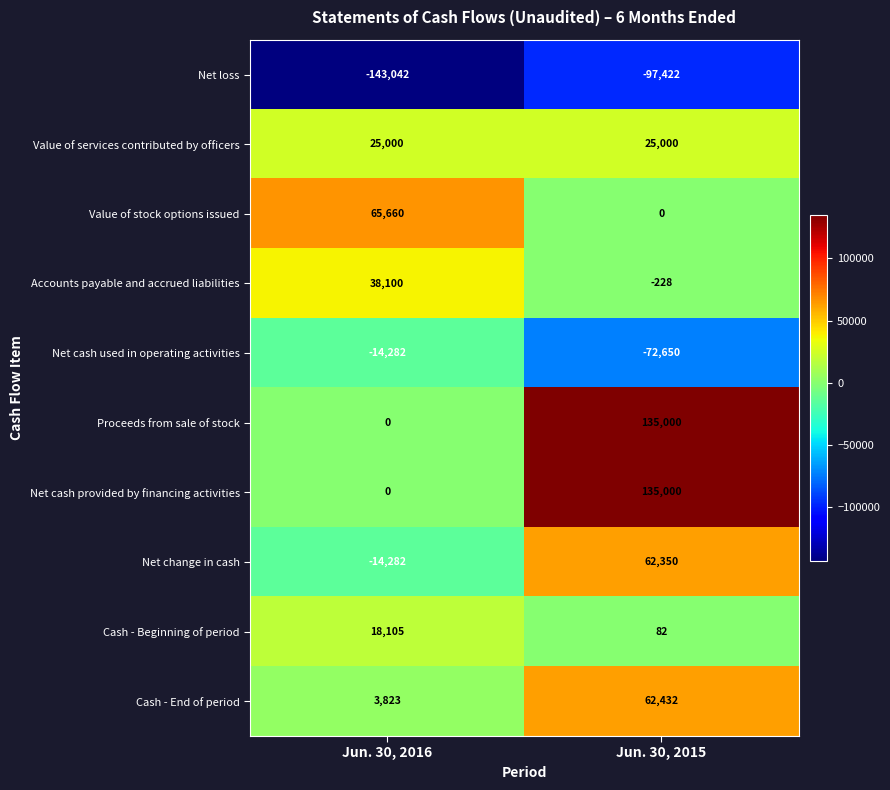

What is the average value of the Value of stock options issued series?

32830